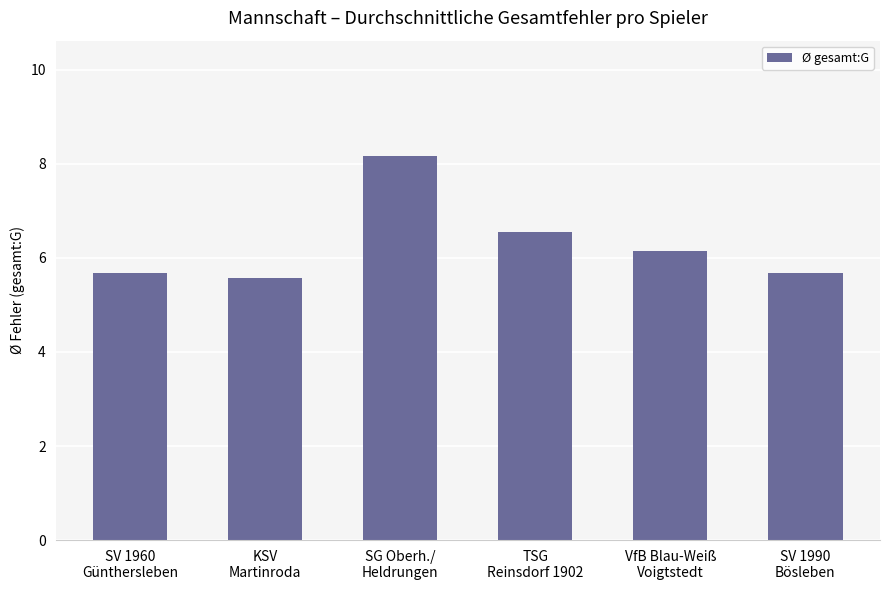

Reading left to right, transcribe all the data shown in this chart.

SV 1960
Günthersleben=5.7	KSV
Martinroda=5.6	SG Oberh./
Heldrungen=8.2	TSG
Reinsdorf 1902=6.6	VfB Blau-Weiß
Voigtstedt=6.1	SV 1990
Bösleben=5.7